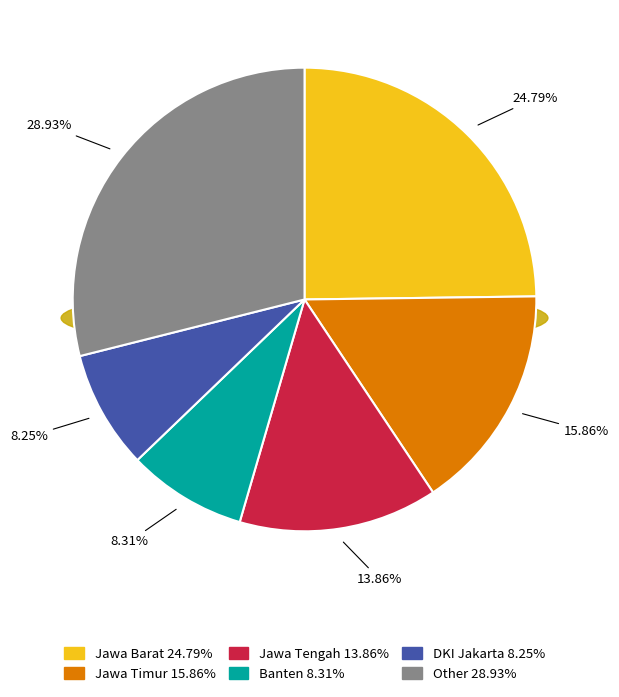

What is the smallest slice in the pie chart?

DKI Jakarta